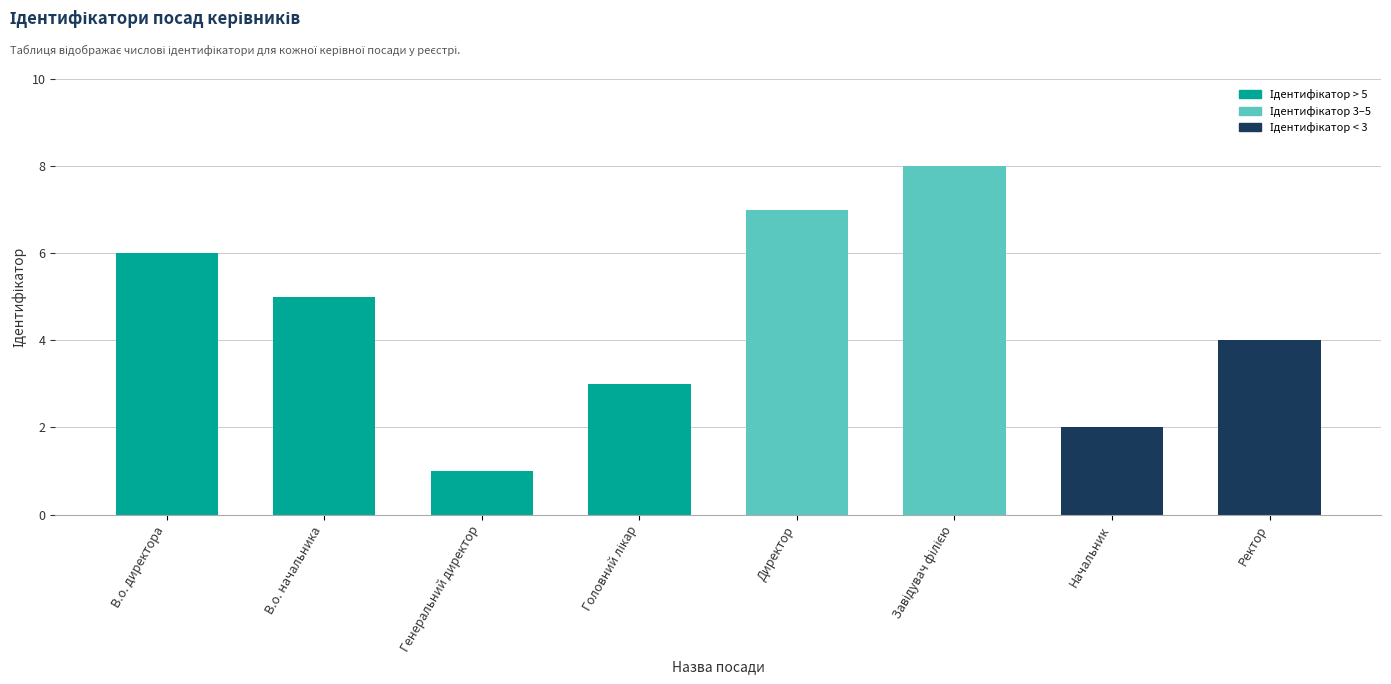

Are the bars grouped side by side (vs. stacked)?

No